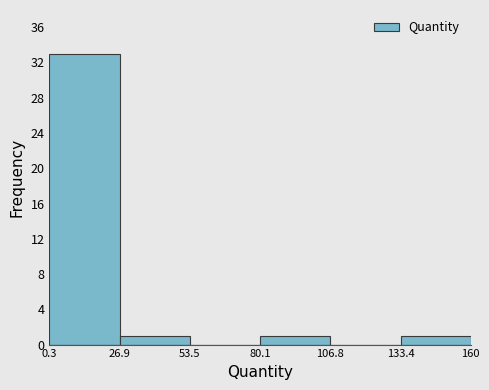

Reading left to right, transcribe this chart: for each bar, give the range it covers on the x-axis and its height. The values are not printed on the chart, so give them approximately, as read against the axis.

0.3 to 26.9: 33
26.9 to 53.5: 1
53.5 to 80.1: 0
80.1 to 106.8: 1
106.8 to 133.4: 0
133.4 to 160: 1